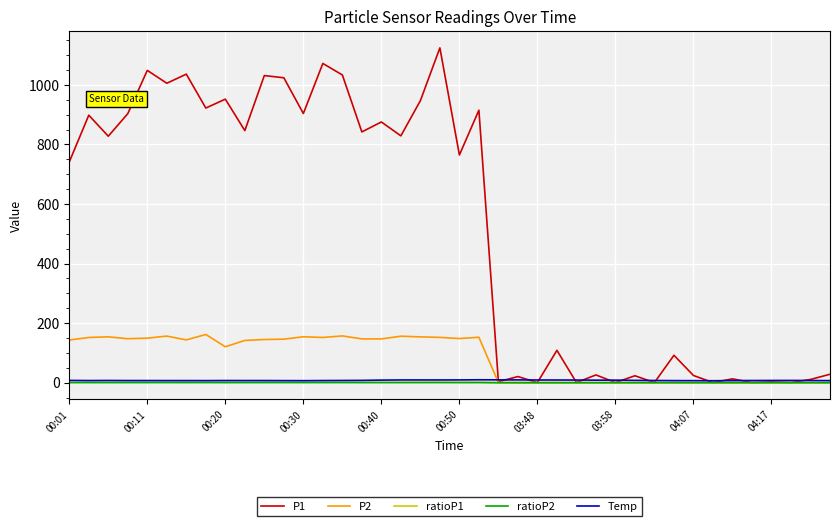

Which series has the largest range (max minus min)?

P1